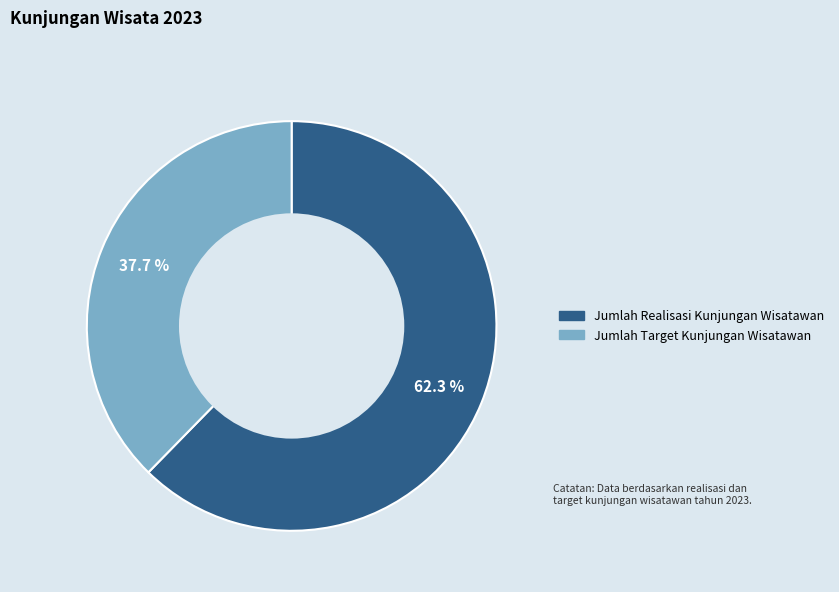

Approximately how many times larger is the value at Jumlah Target Kunjungan Wisatawan compared to Jumlah Realisasi Kunjungan Wisatawan?

0.6